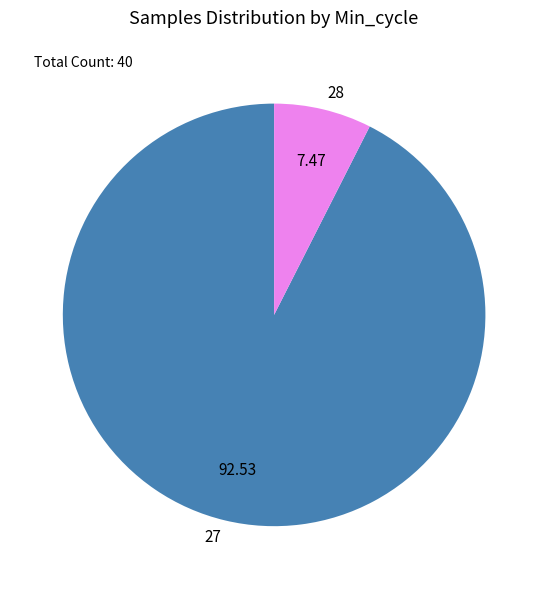

Which slice is the largest?

27